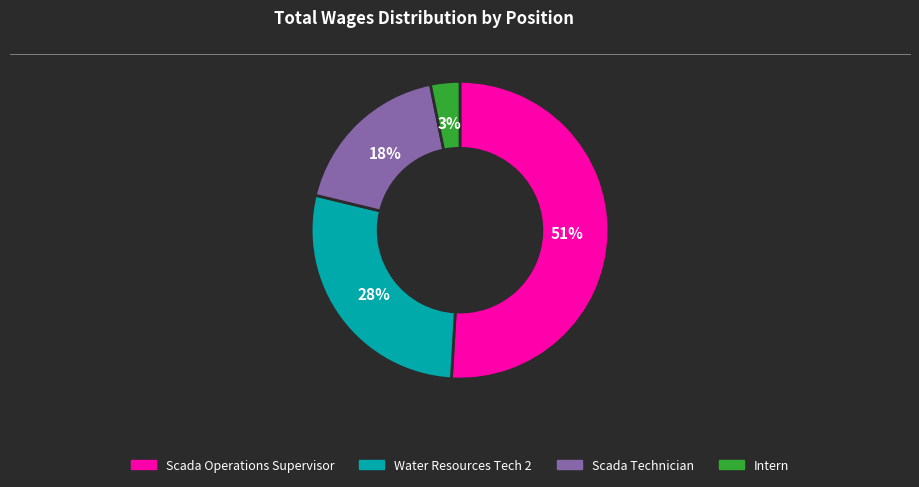

Count the number of slices in the pie.

4